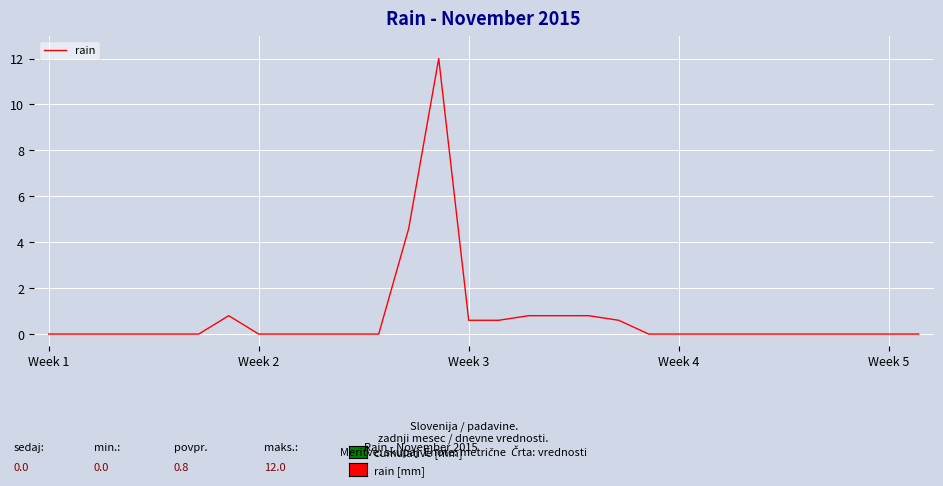

What is the greatest value displayed?

12.0